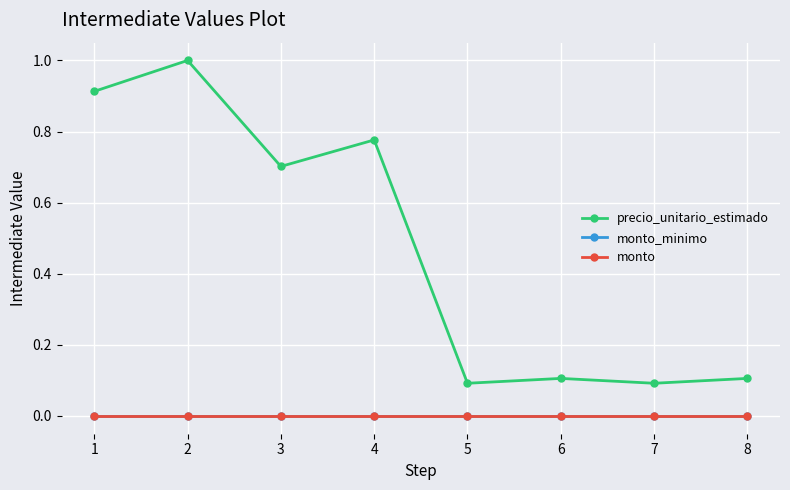

True or false: monto has more than 2 interior local peaks.

False